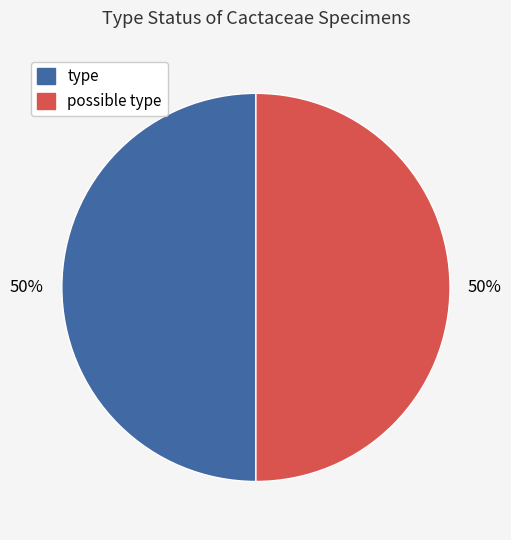

Count the number of slices in the pie.

2